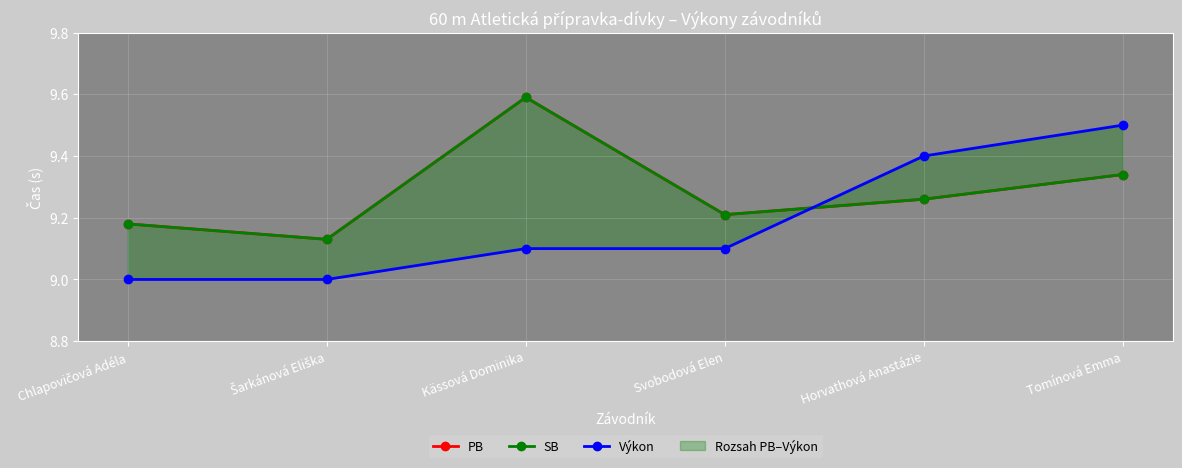

What is the difference between the SB values at Svobodová Elen and Tomínová Emma?

0.1